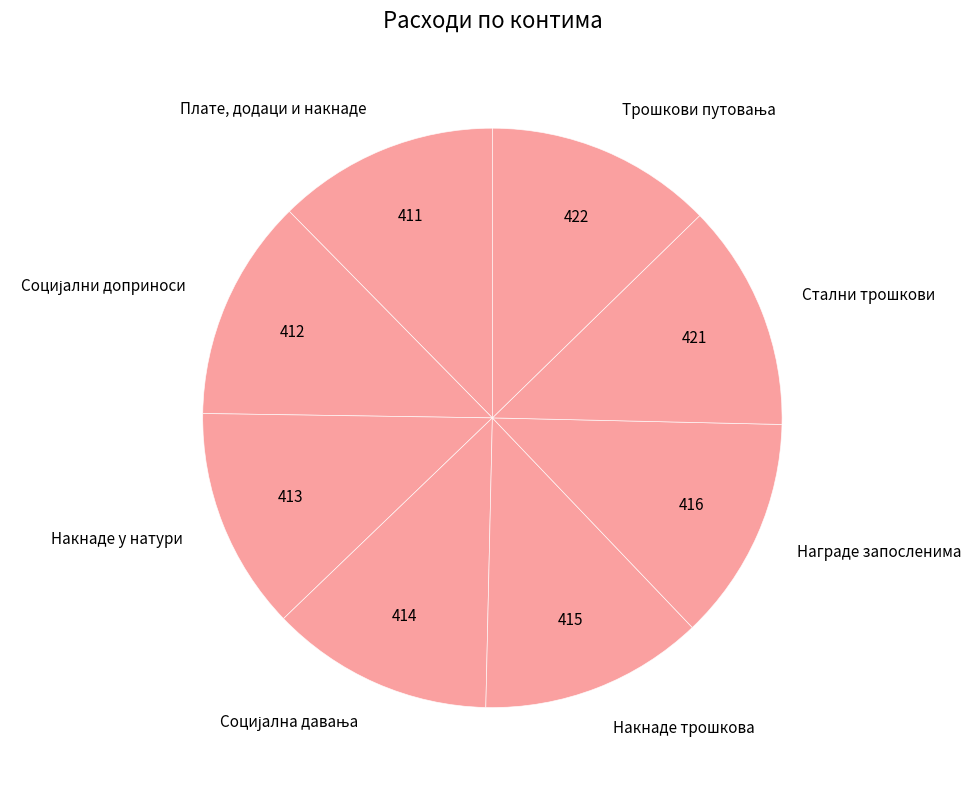

Combined, do Плате, додаци и накнаде and Награде запосленима account for over 50%?

No